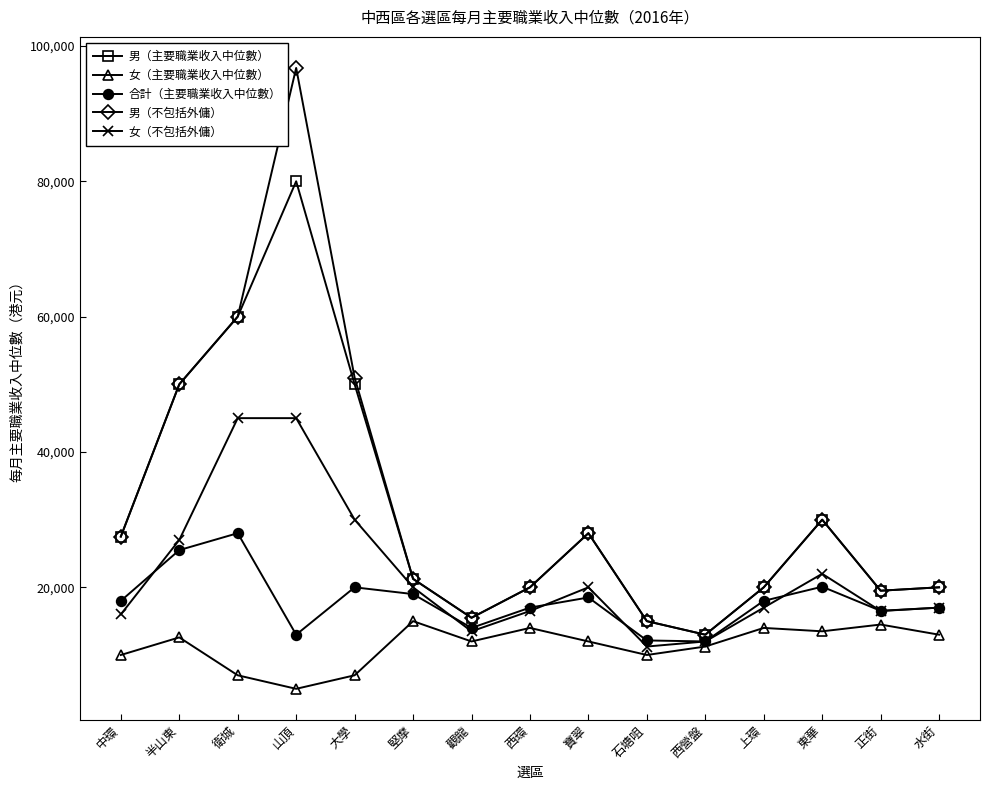

Which label corresponds to the smallest value in the chart?

山頂